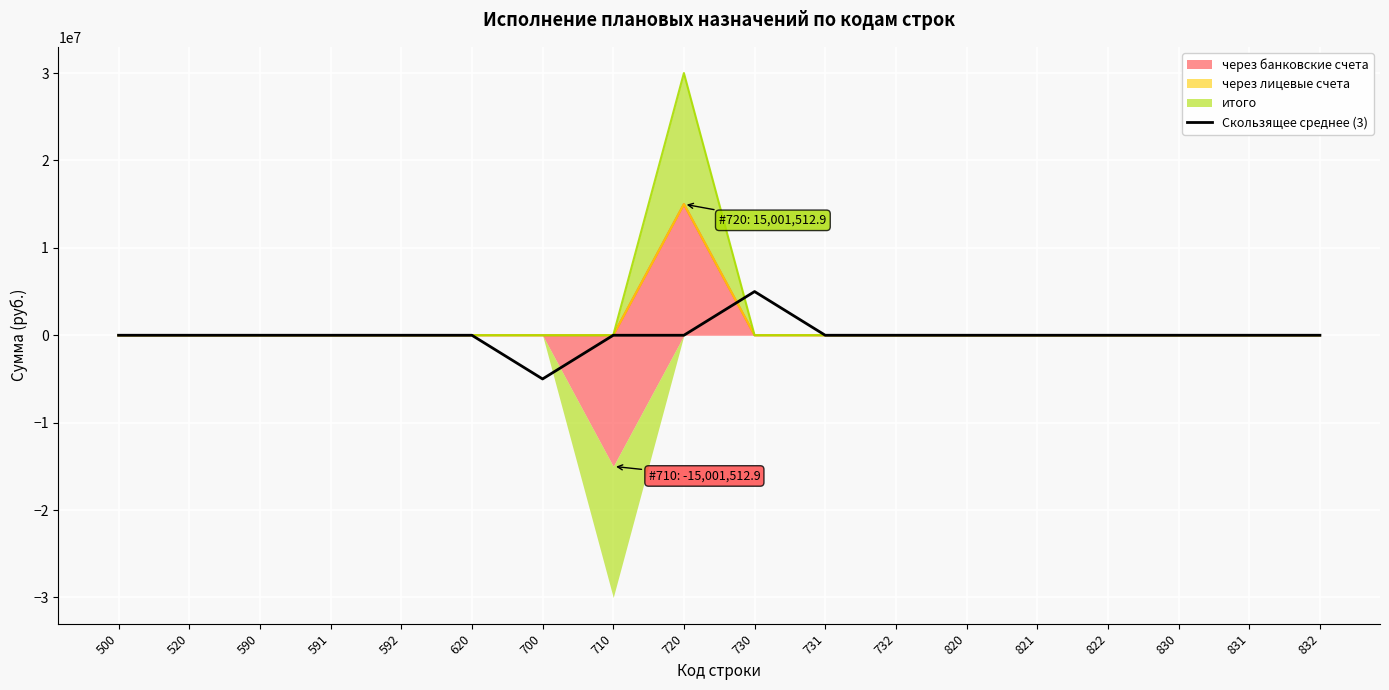

What is the difference between the maximum and minimum values?

10001008.6